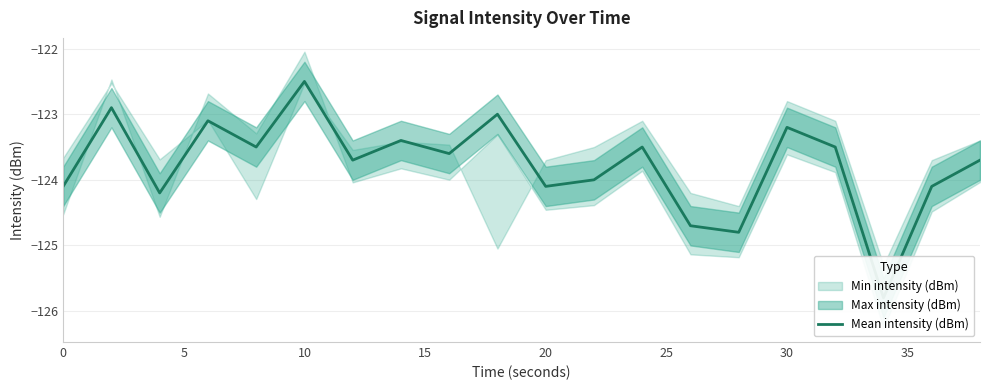

What is the greatest value displayed?

-122.5